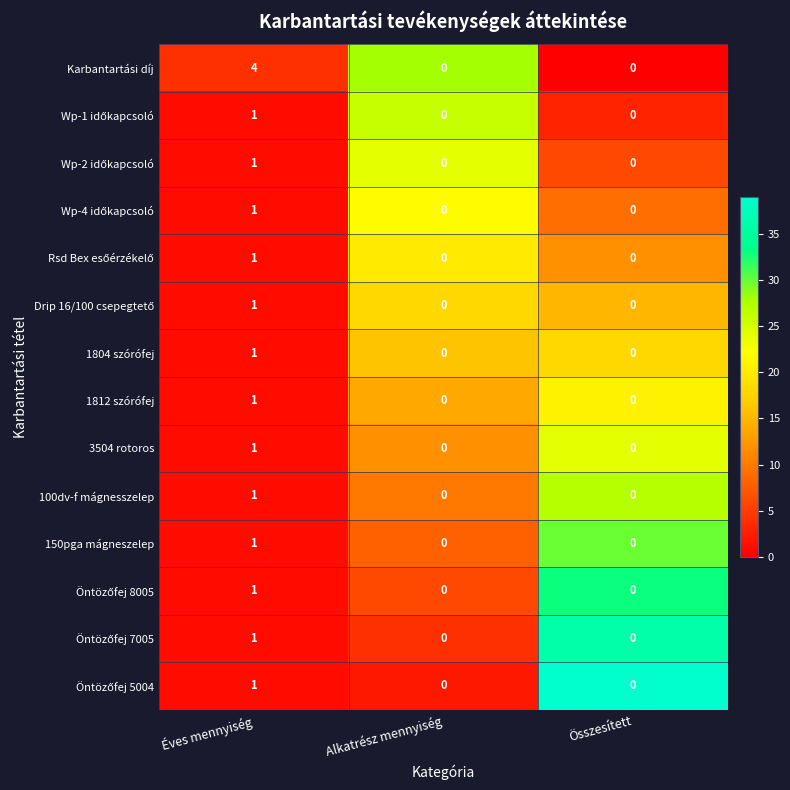

Which series has the largest total across all categories?

Karbantartási díj